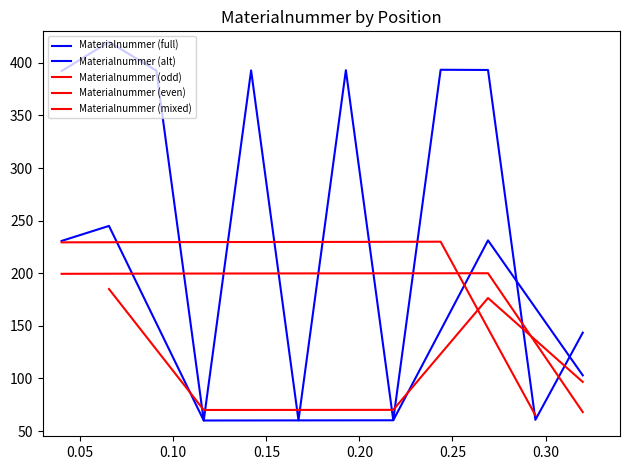

What is the ratio of the value at 7 to the value at 1?

1.0